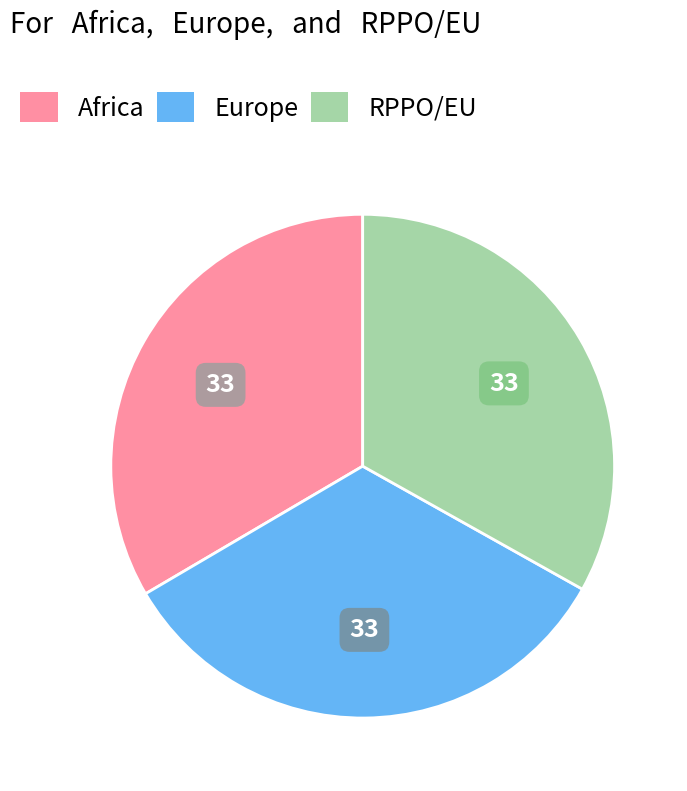

Is it true that Europe is 23% of the pie?

False